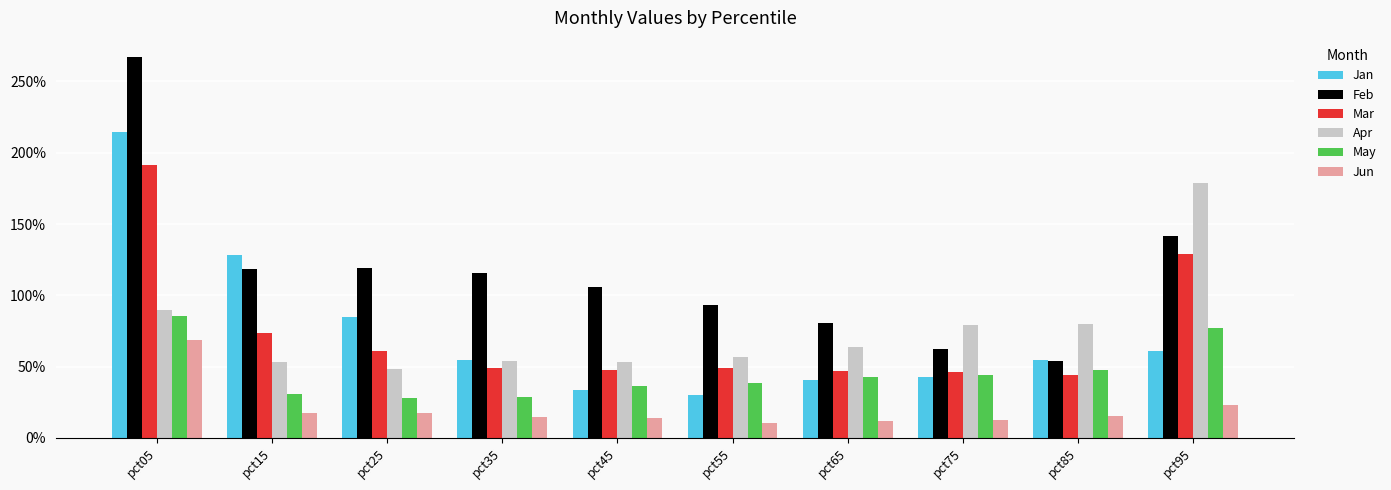

The Apr series shows 0.2 at pct85. True or false?

False